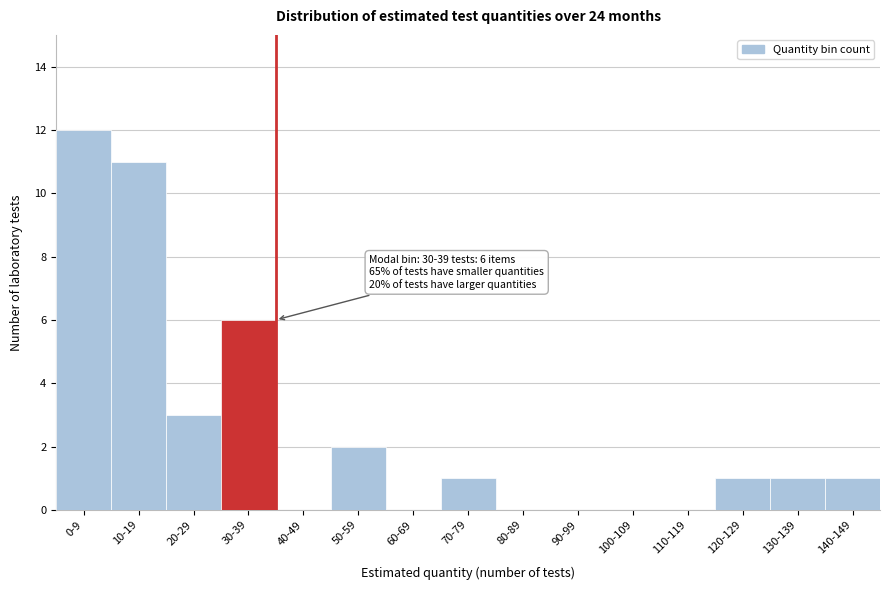

Reading left to right, extract all data points from this chart.

0-9=12	10-19=11	20-29=3	30-39=6	40-49=0	50-59=2	60-69=0	70-79=1	80-89=0	90-99=0	100-109=0	110-119=0	120-129=1	130-139=1	140-149=1